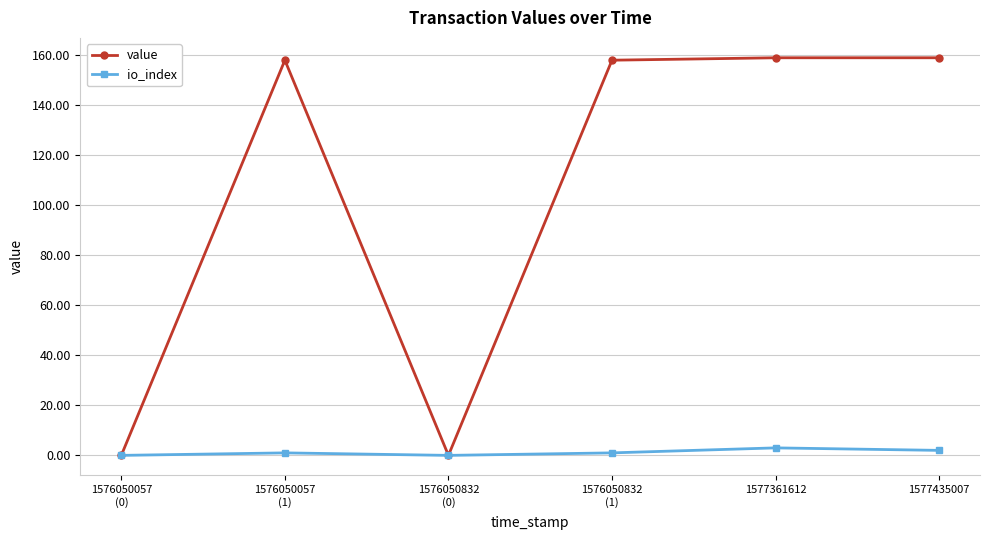

List the series in order of their peak value, highest first.

value, io_index